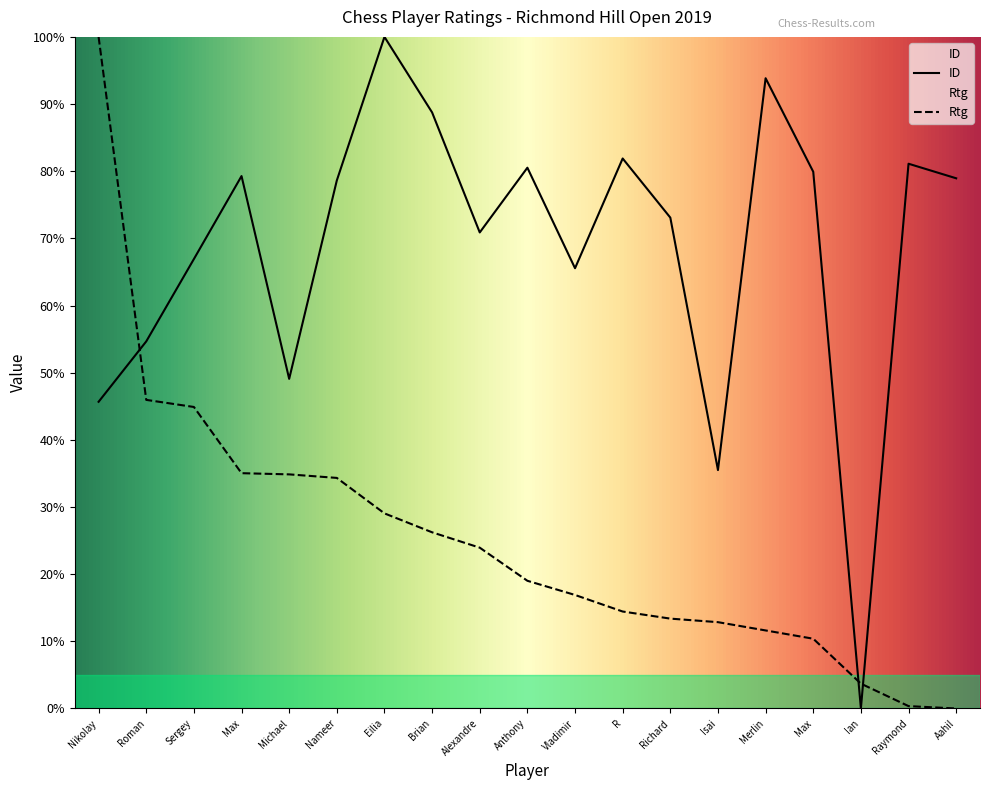

Is the value of Rtg at Brian greater than the value of ID at Sergey?

No